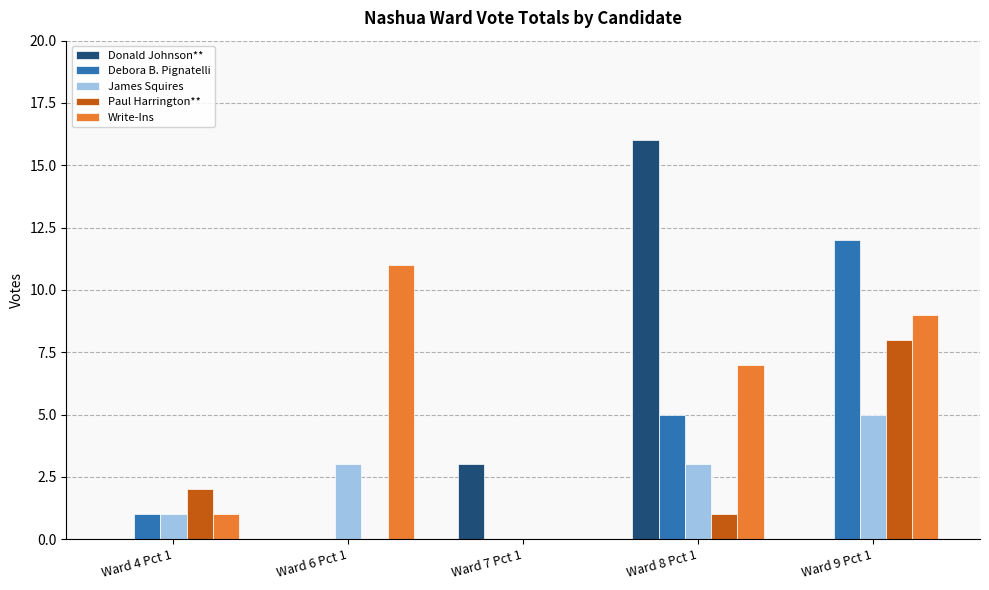

Does the chart contain stacked bars?

No